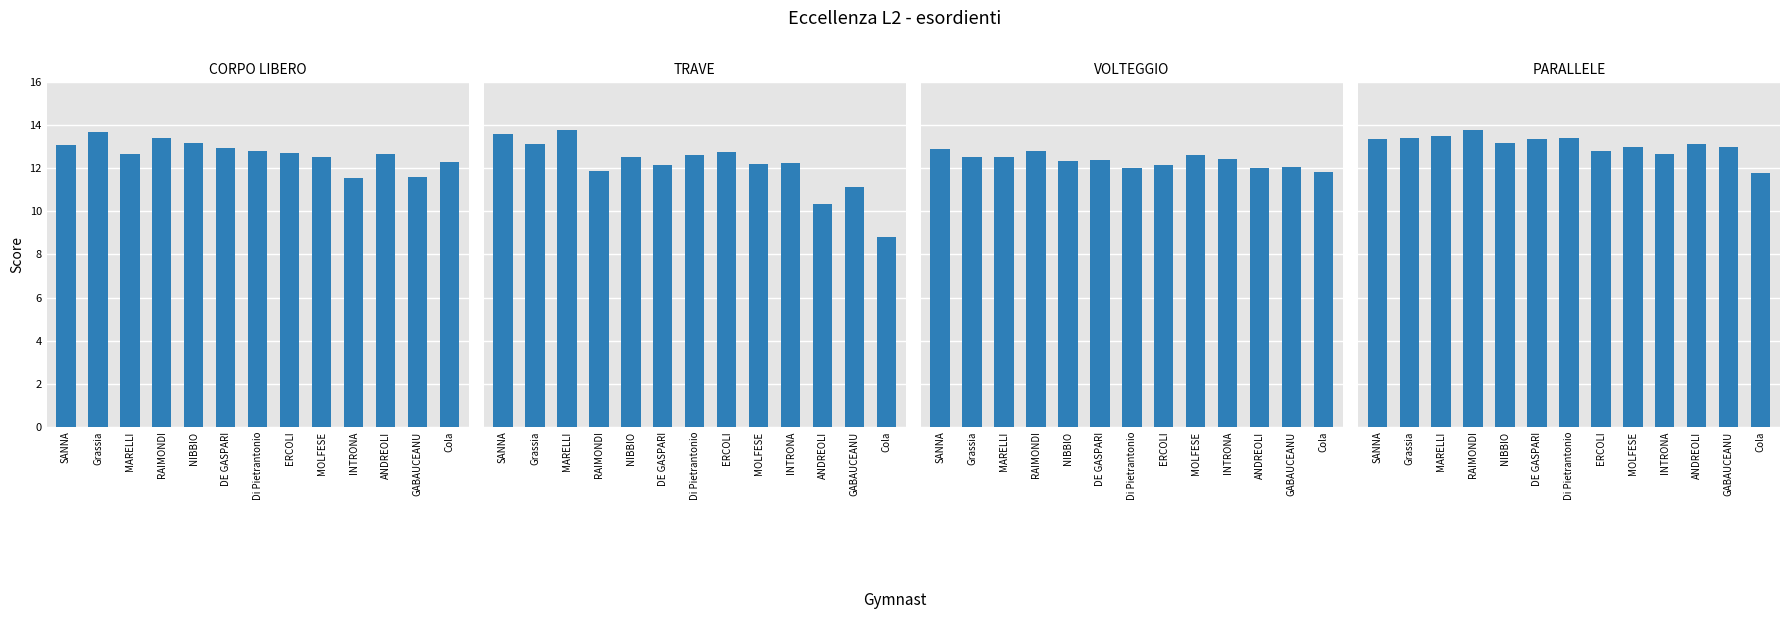

The value of VOLTEGGIO at MARELLI is 12.6. True or false?

True